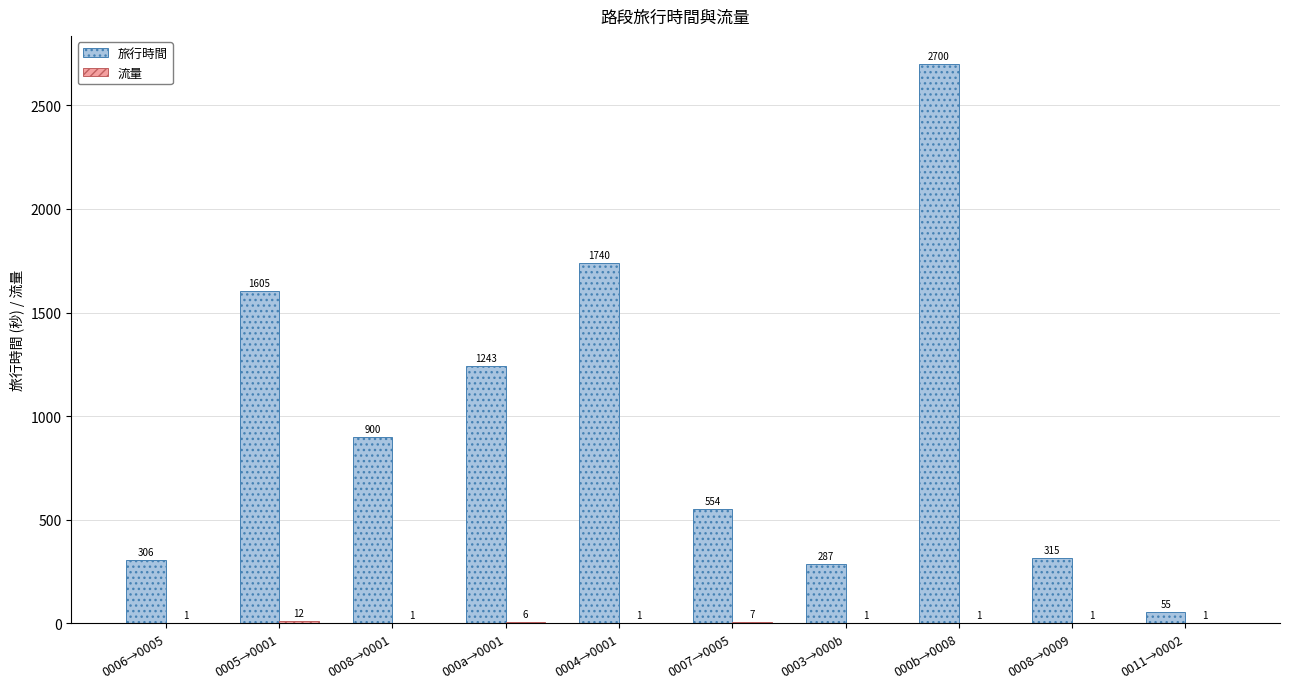

The 旅行時間 series shows 191 at 0008→0009. True or false?

False